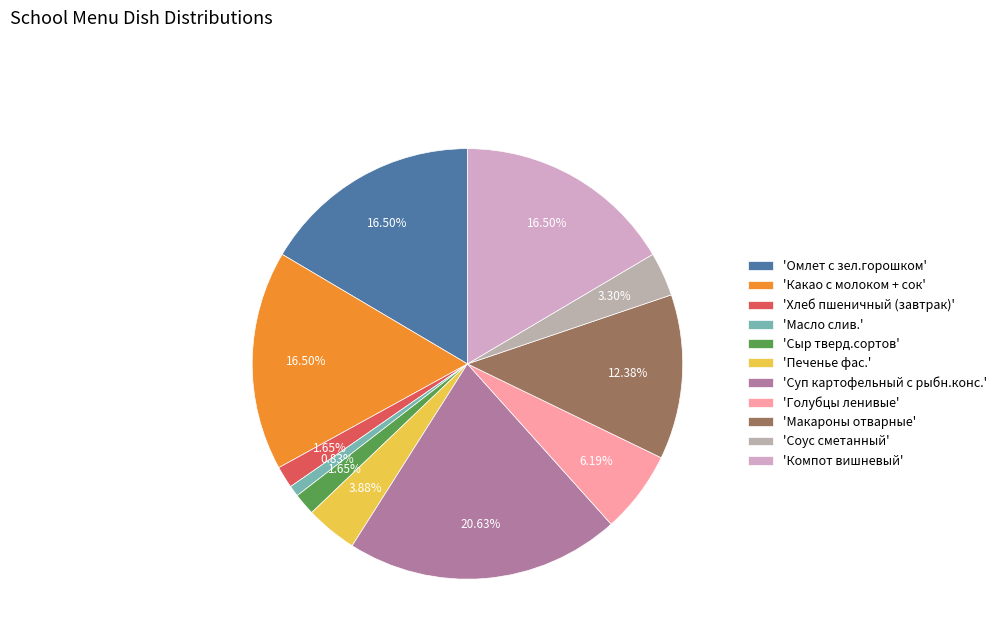

How many segments does this pie chart have?

11